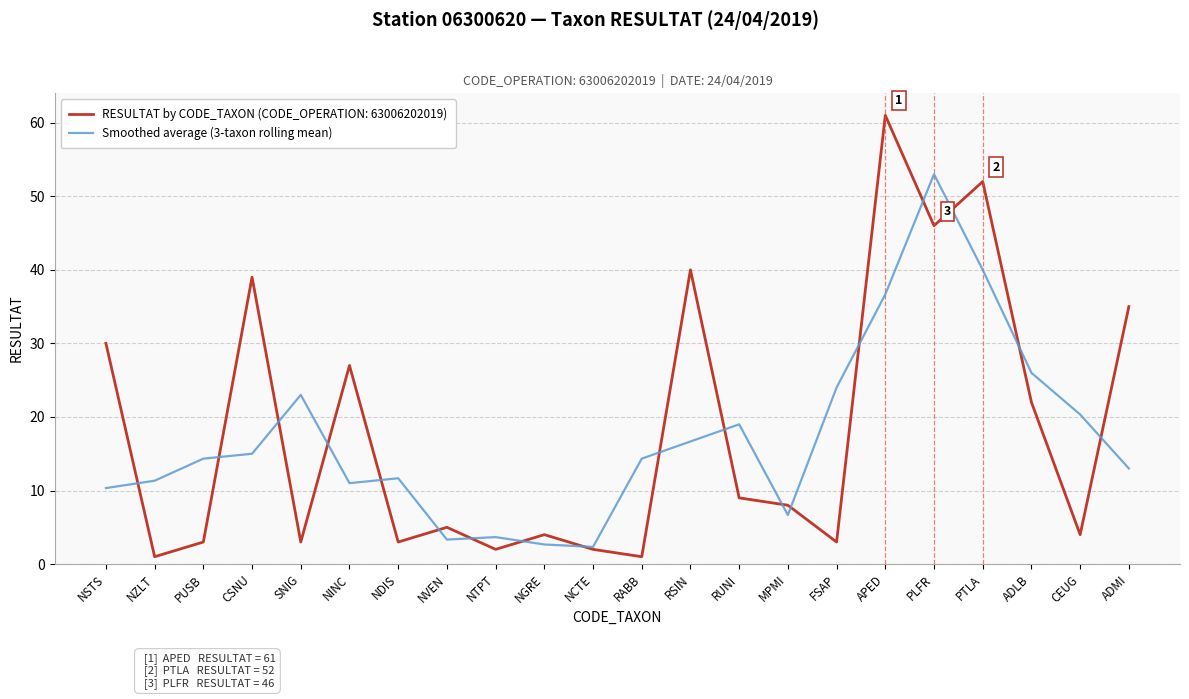

At which label is RESULTAT by CODE_TAXON (CODE_OPERATION: 63006202019) closest to 31?

NSTS